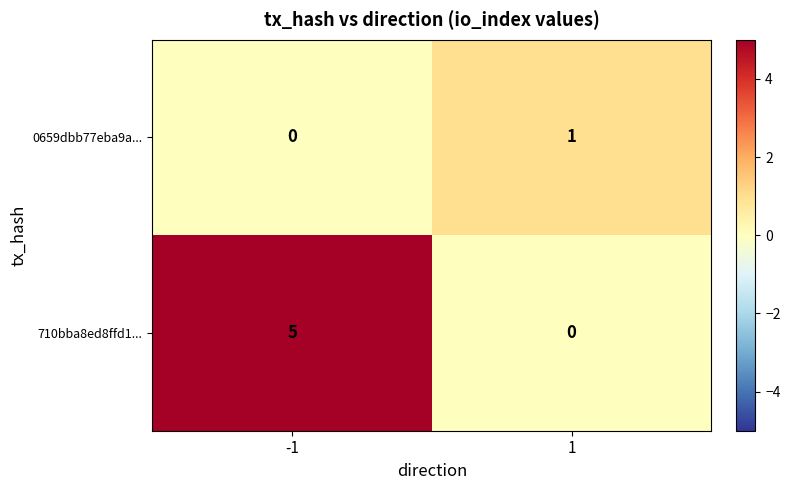

Is it true that 710bba8ed8ffd1... equals 1 at -1?

False